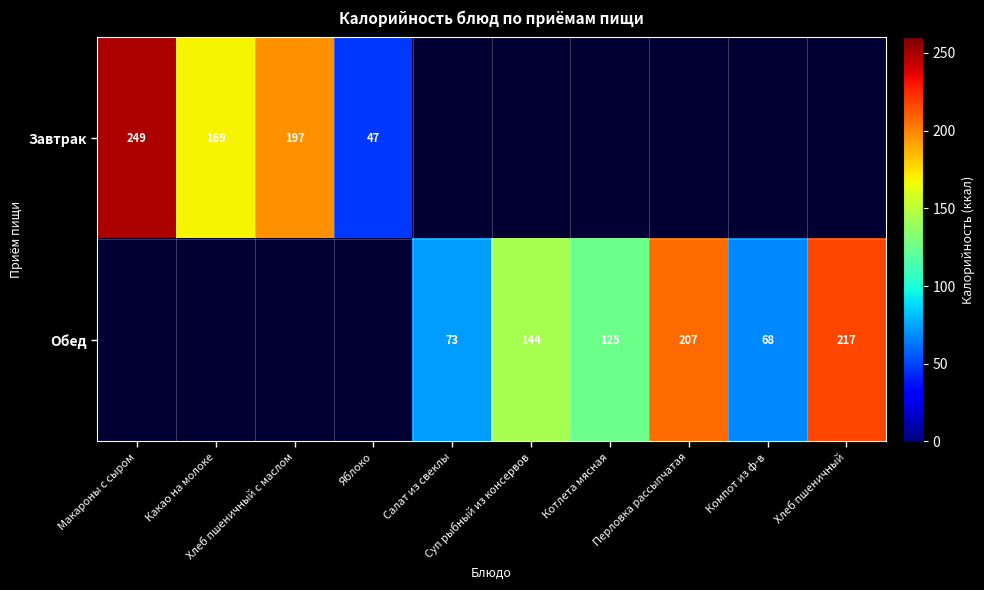

How many series are shown in this chart?

2